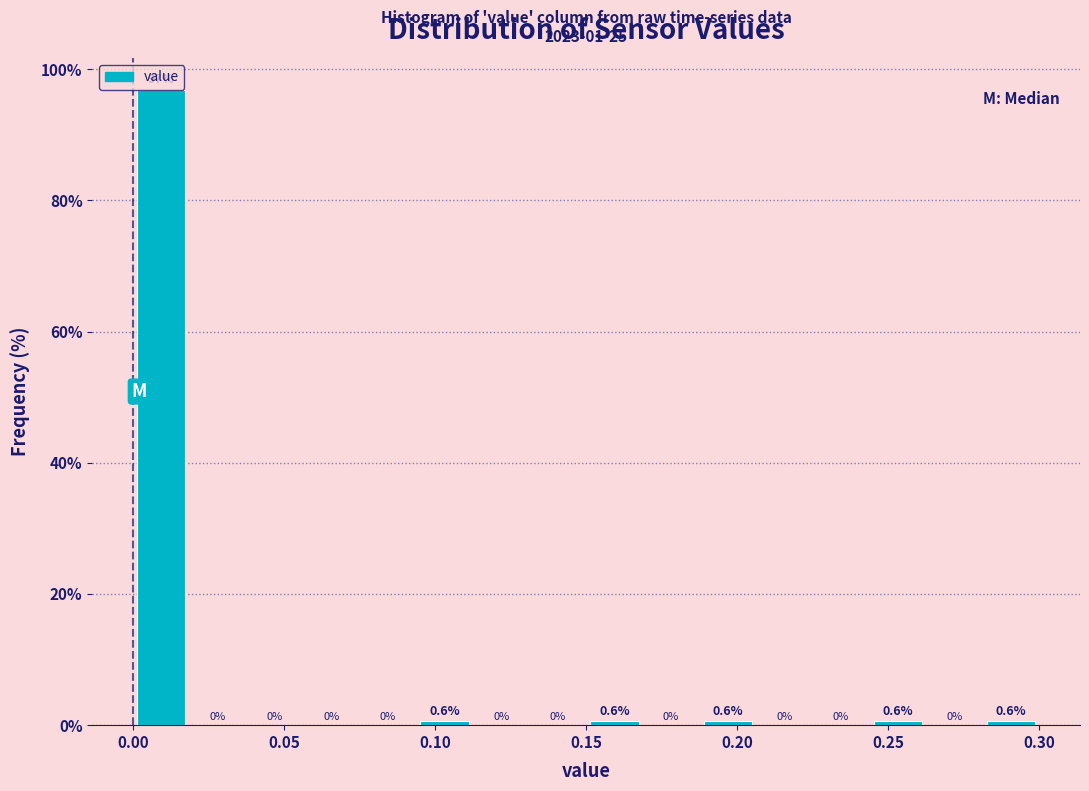

Read against the x-axis, roughly where is the centre of the tallest bar?

0.010